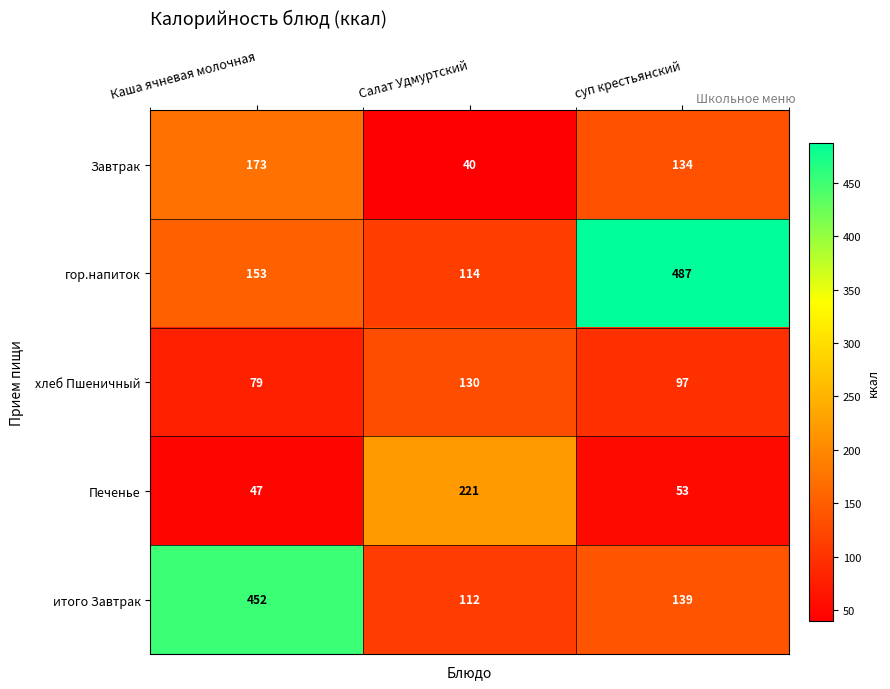

At which label does Печенье reach its minimum?

Каша ячневая молочная